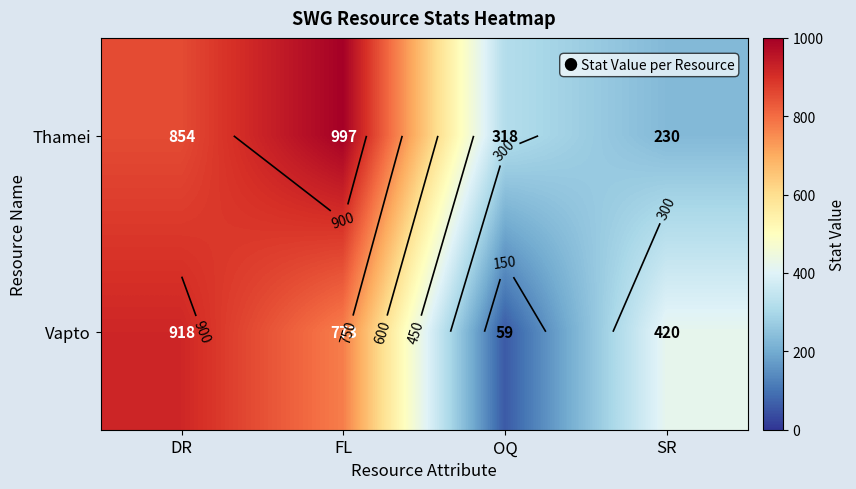

How many distinct data groups are displayed?

2